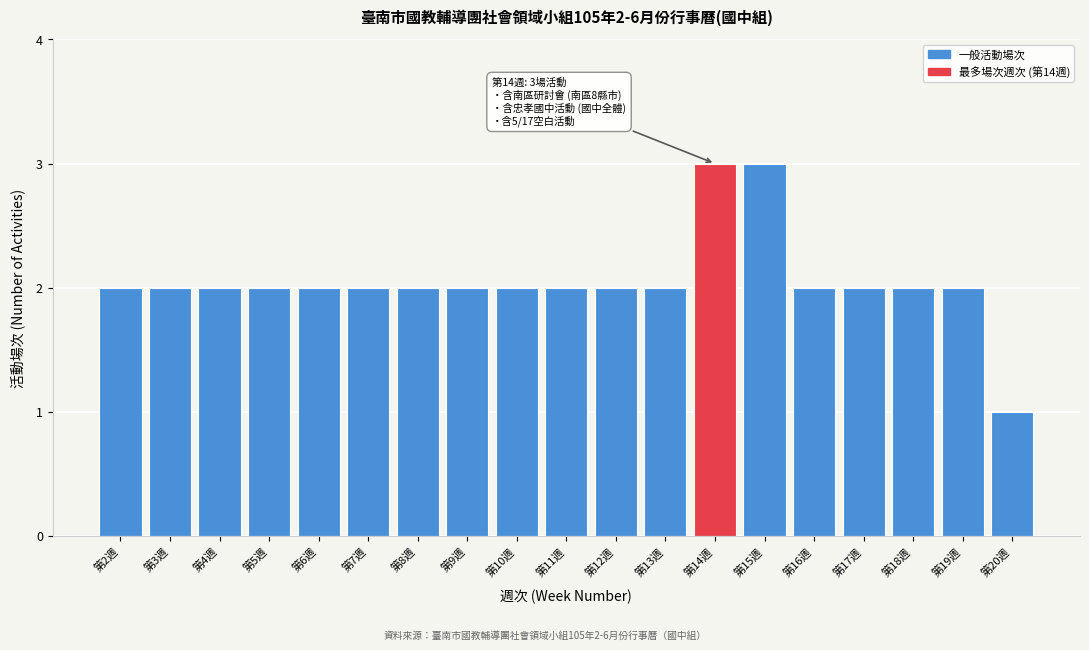

Reading left to right, what are all the values shown in this chart?

2	2	2	2	2	2	2	2	2	2	2	2	3	3	2	2	2	2	1